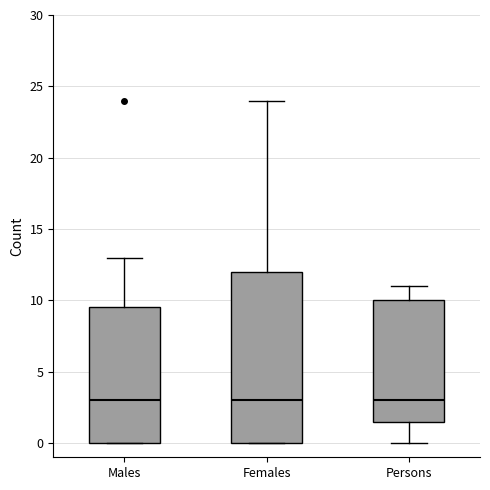

Where is the upper edge of the box for Persons on the y-axis? The values are not printed on the chart, so give them approximately, as read against the axis.

10.0